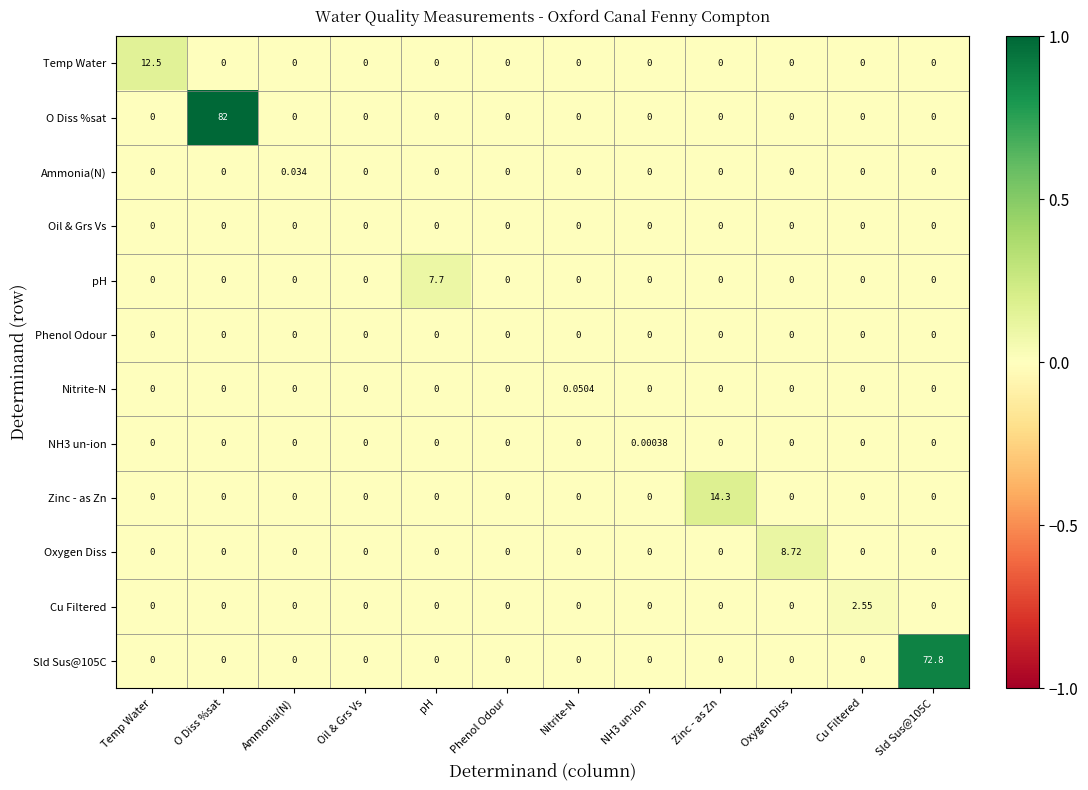

Which series has the largest total across all categories?

O Diss %sat